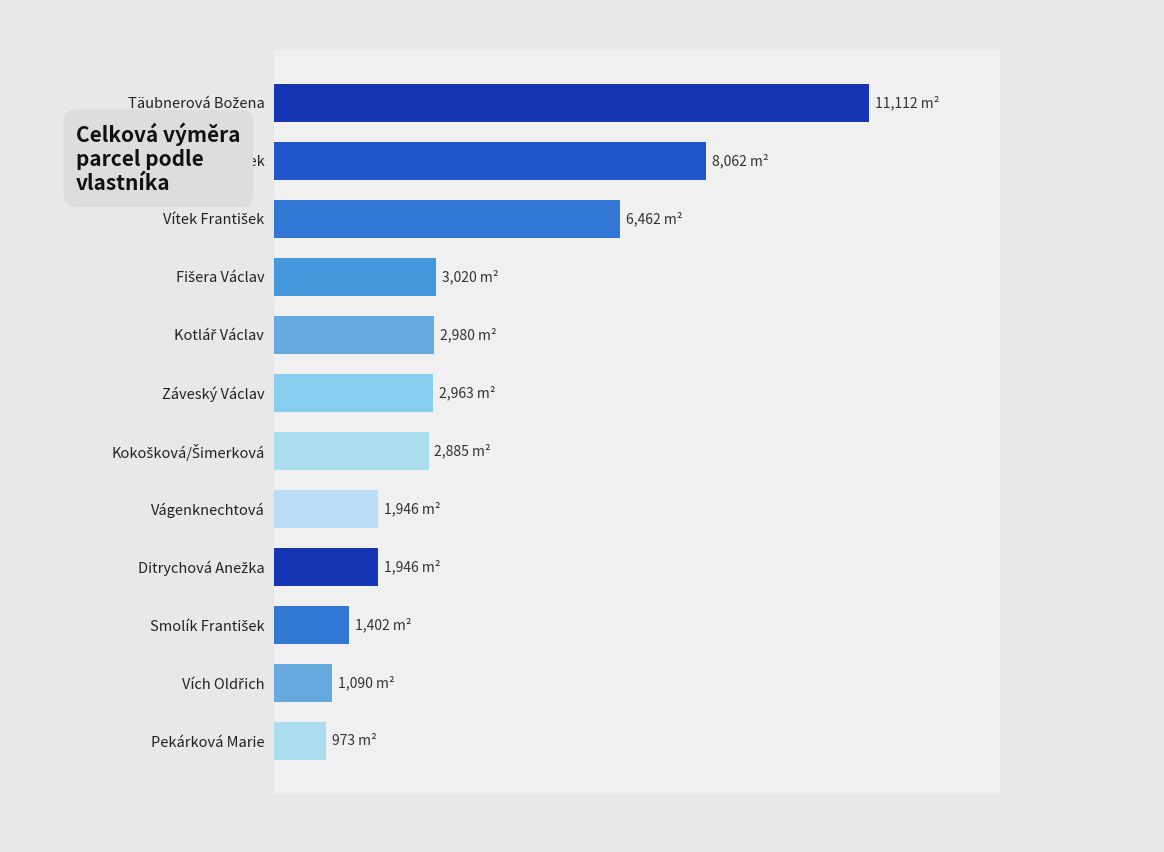

Does the chart contain any negative values?

No